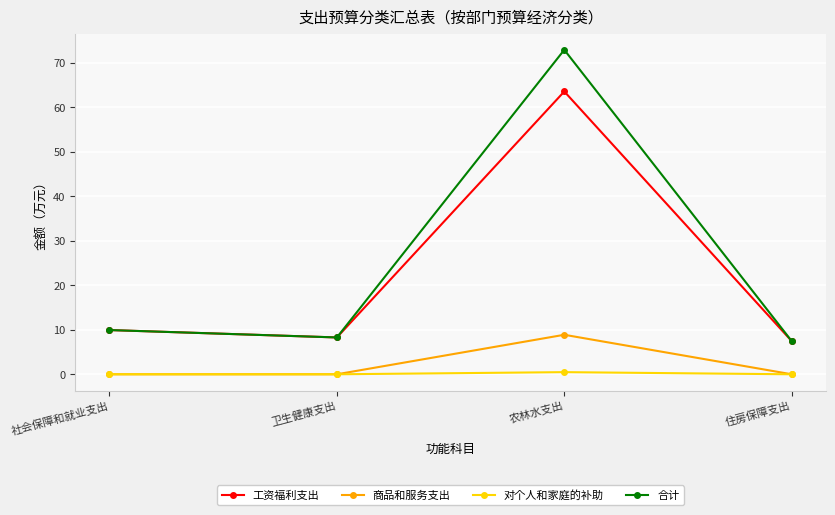

At which category is the sum across all series the highest?

农林水支出